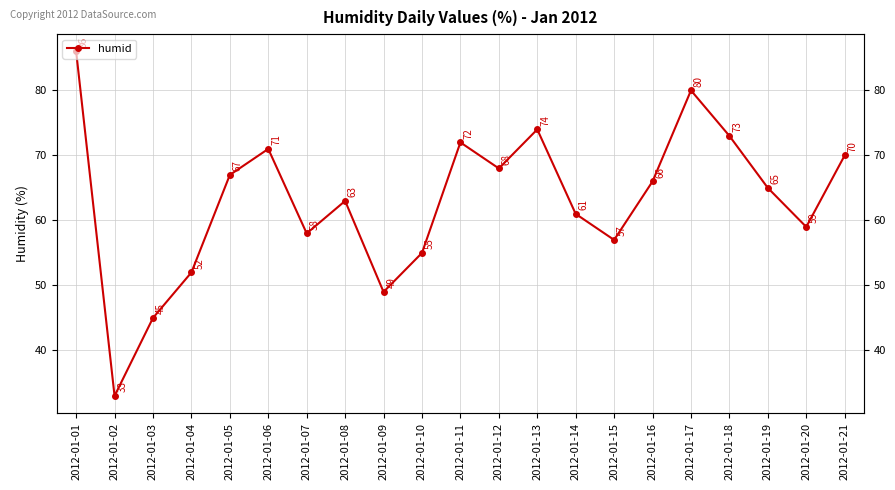

What is the difference between the maximum and minimum values?

53